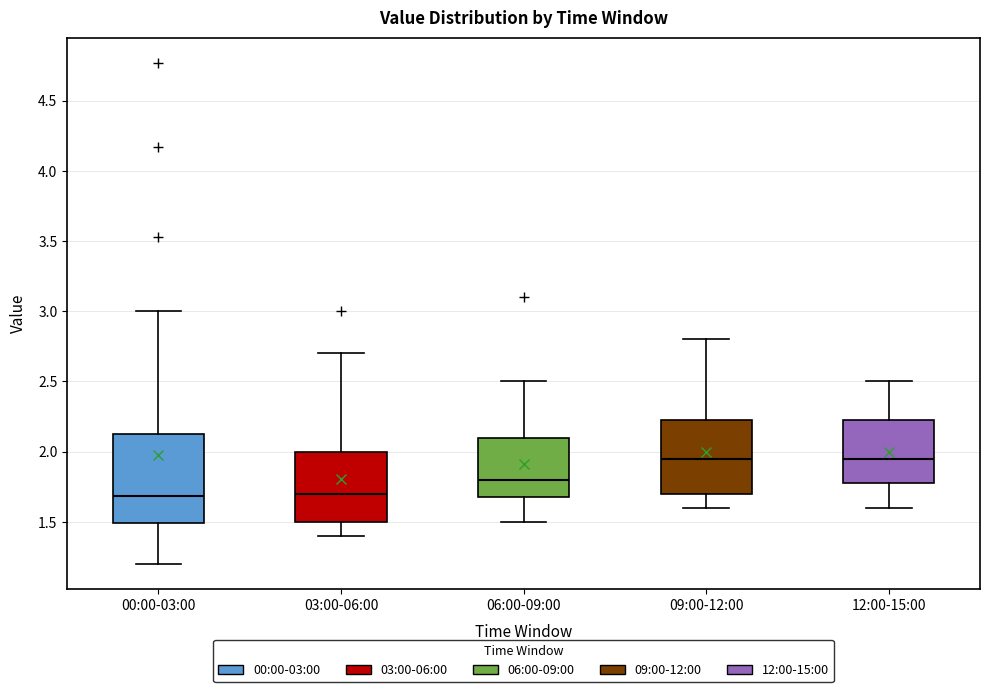

Reading left to right, transcribe this box plot: for each box, give where its median line is, the range the box spans, and where its two whiskers end, as read against the y-axis. The values are not printed on the chart, so give them approximately, as read against the axis.

00:00-03:00: median 1.70, box 1.50 to 2.15, whiskers 1.20 to 3.00
03:00-06:00: median 1.70, box 1.50 to 2.00, whiskers 1.40 to 2.70
06:00-09:00: median 1.80, box 1.70 to 2.10, whiskers 1.50 to 2.50
09:00-12:00: median 1.95, box 1.70 to 2.25, whiskers 1.60 to 2.80
12:00-15:00: median 1.95, box 1.80 to 2.25, whiskers 1.60 to 2.50